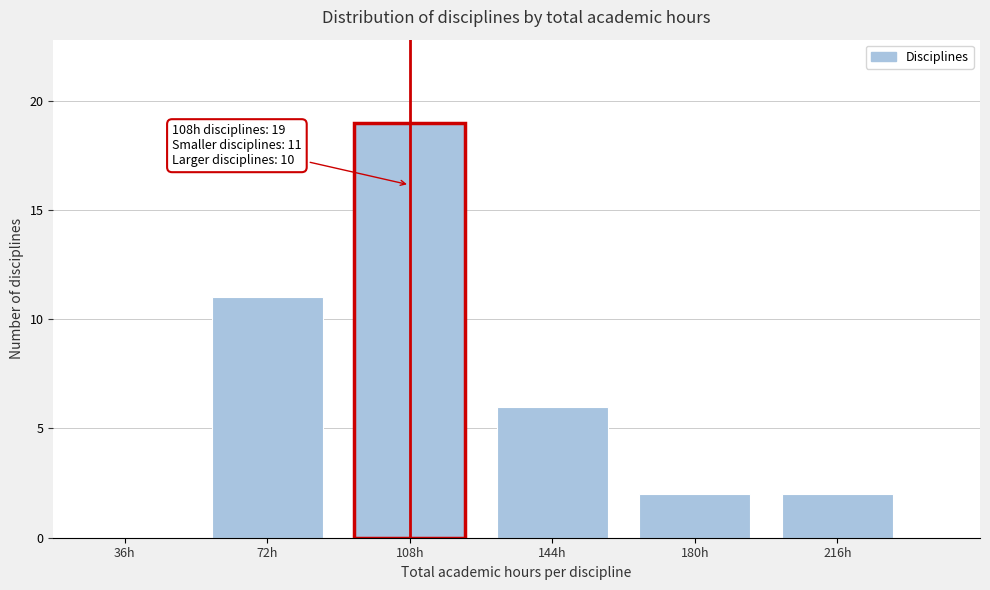

Reading right to left, extract all data points from this chart.

216h=2	180h=2	144h=6	108h=19	72h=11	36h=0